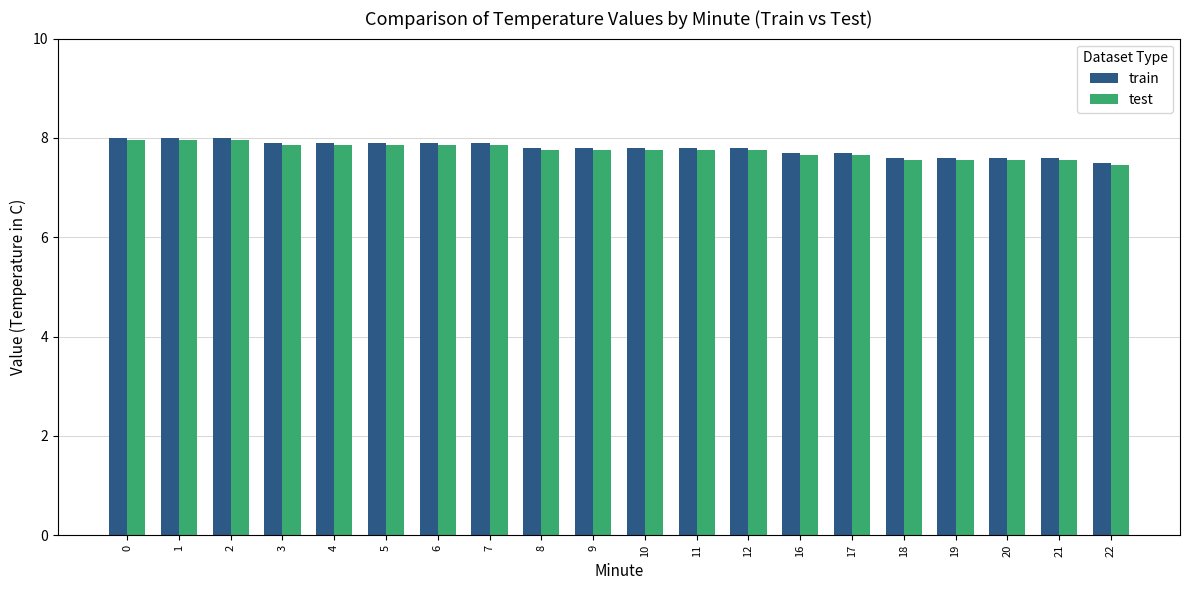

How many series are shown in this chart?

2